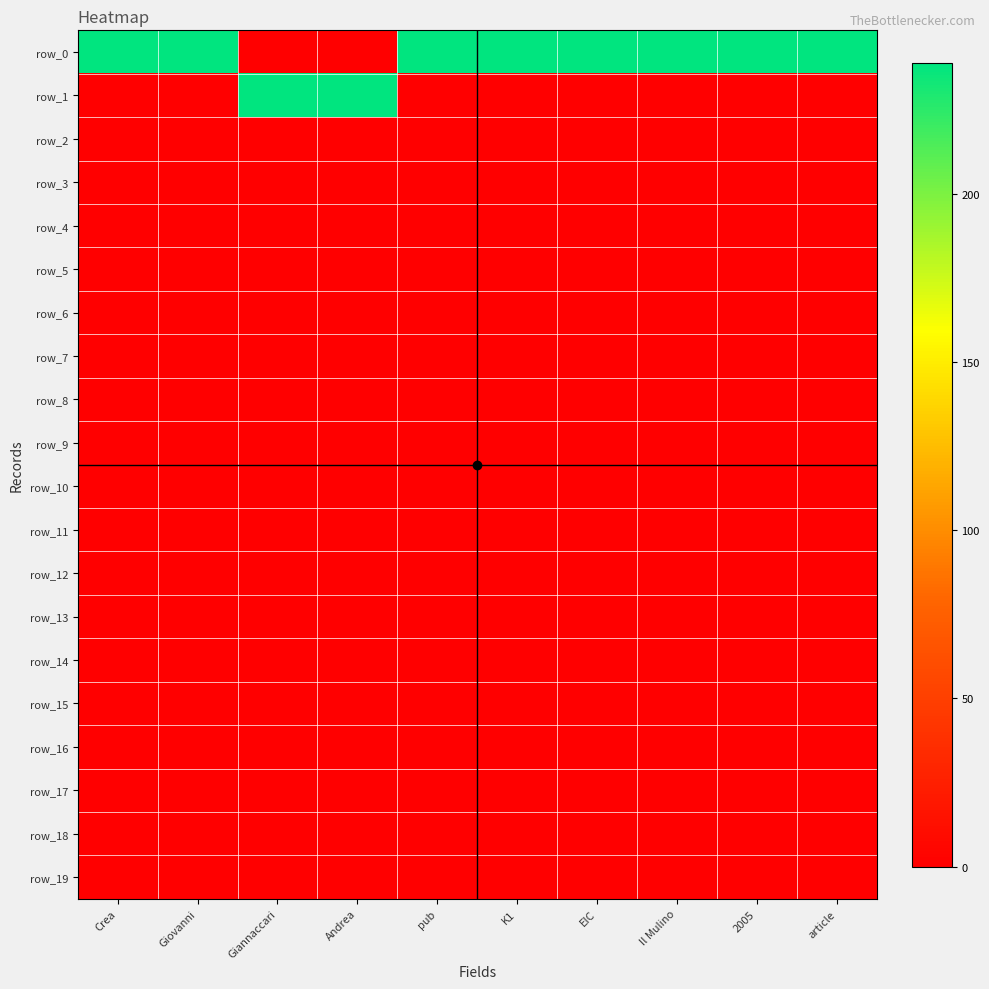

Between Andrea and Crea, which is larger?

Crea